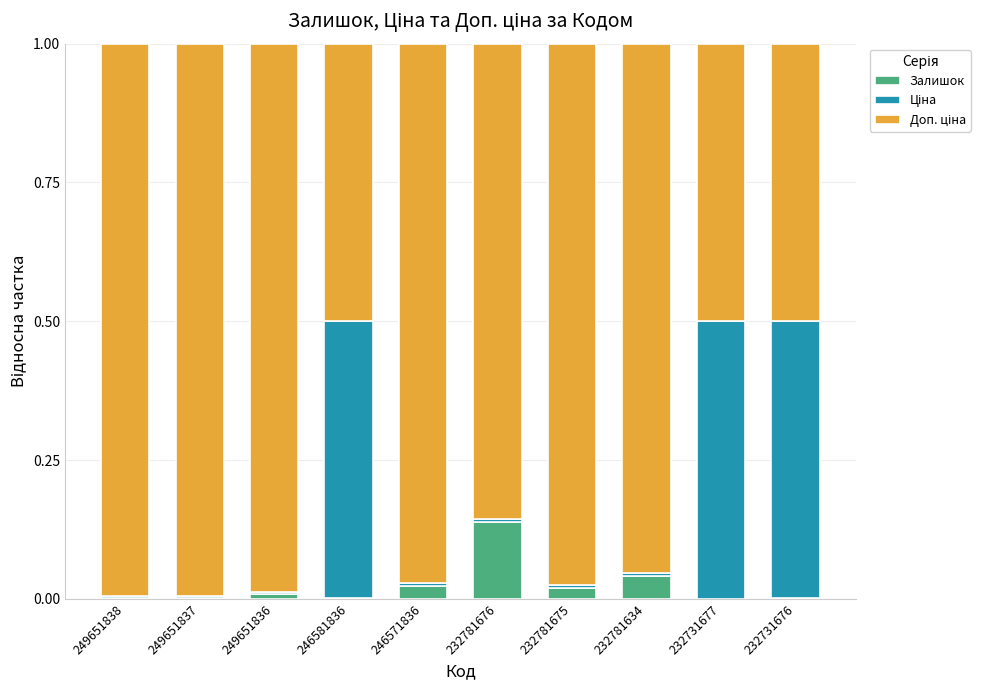

The Залишок series shows 0.0 at 249651837. True or false?

True